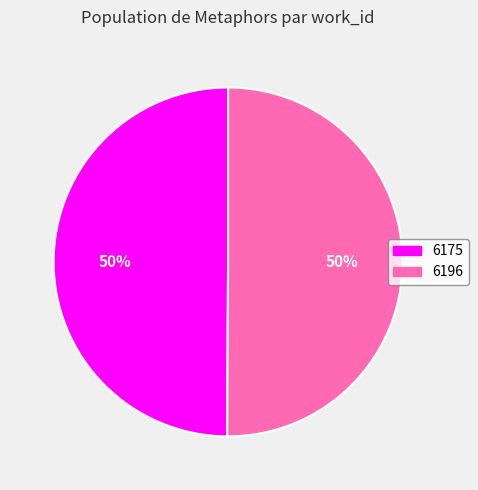

Do 6196 and 6175 together represent more than half of the pie?

Yes